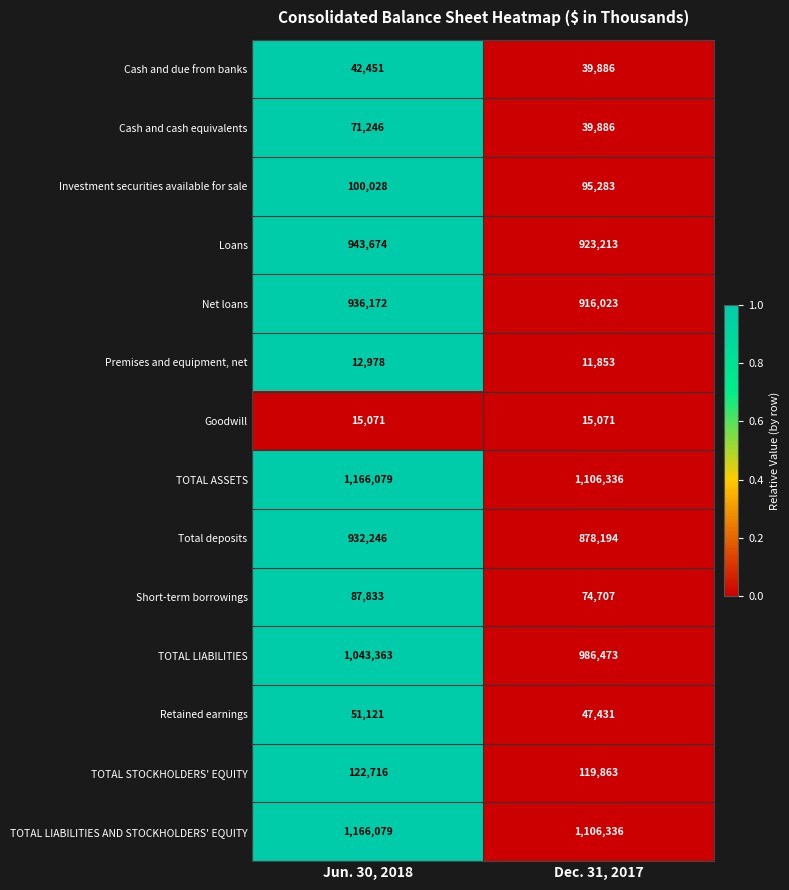

How many series are shown in this chart?

14